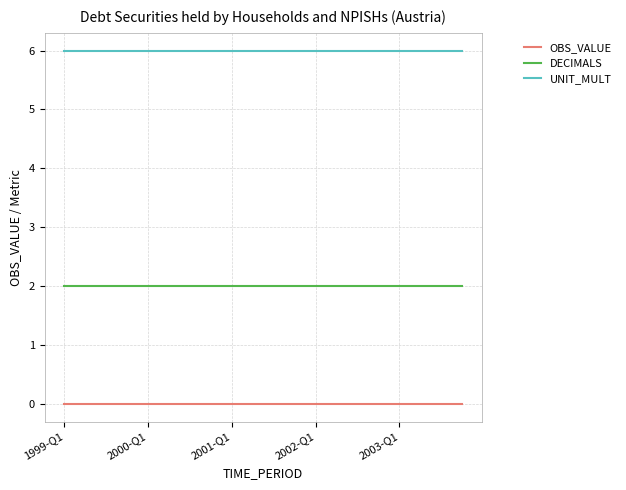

List the series in order of their overall mean, highest first.

UNIT_MULT, DECIMALS, OBS_VALUE